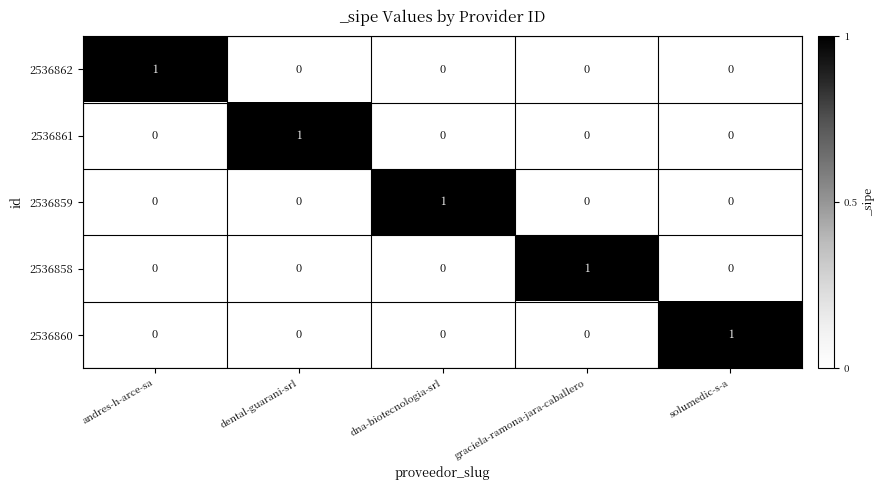

Reading left to right, extract all data points from this chart.

2536862: 1	0	0	0	0
2536861: 0	1	0	0	0
2536859: 0	0	1	0	0
2536858: 0	0	0	1	0
2536860: 0	0	0	0	1